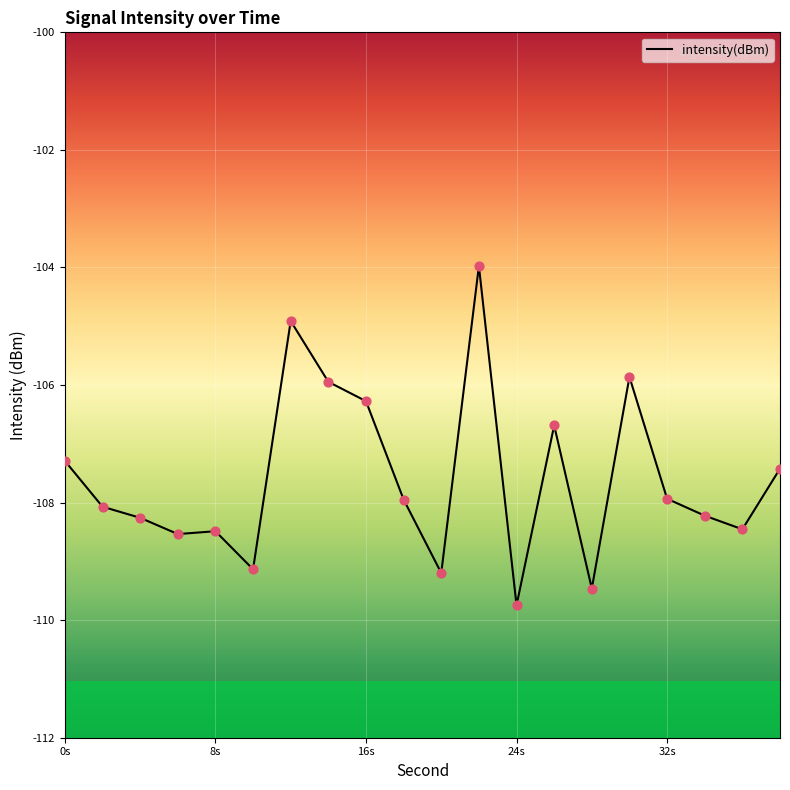

What is the greatest value displayed?

-104.0